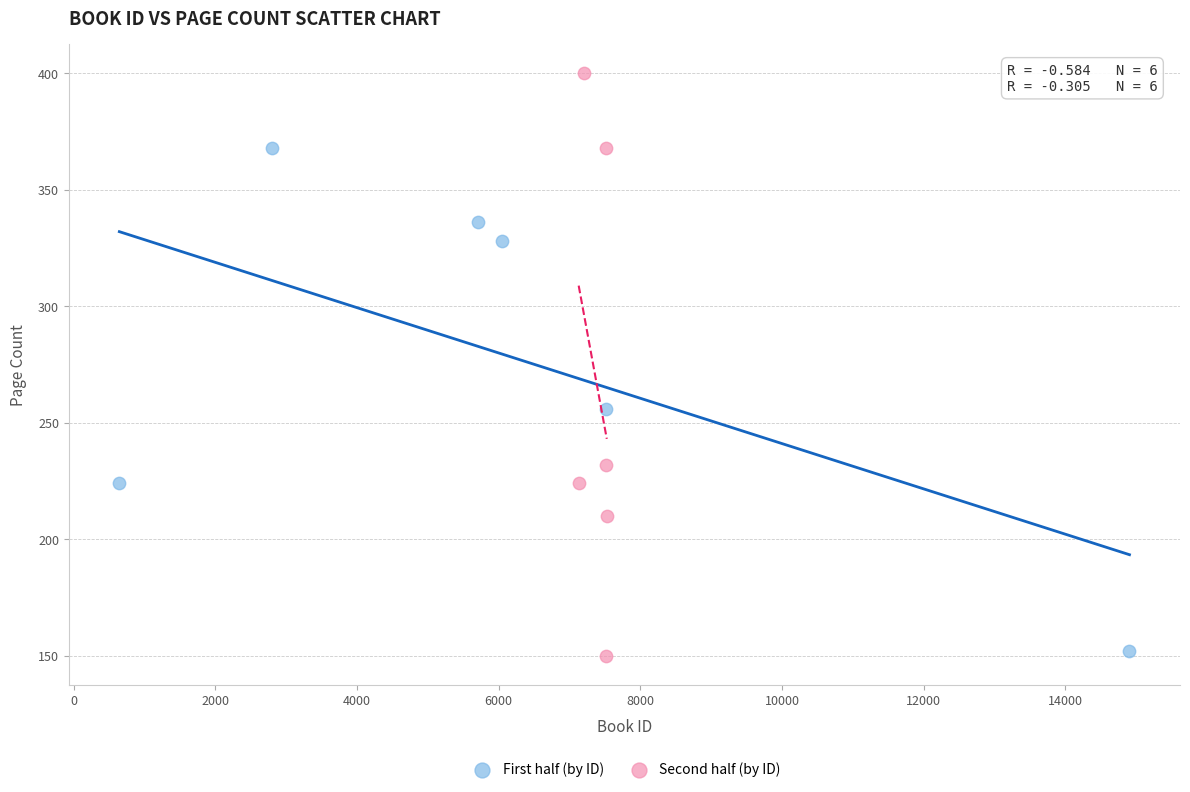

Which series contains the highest Y value?

Second half (by ID)